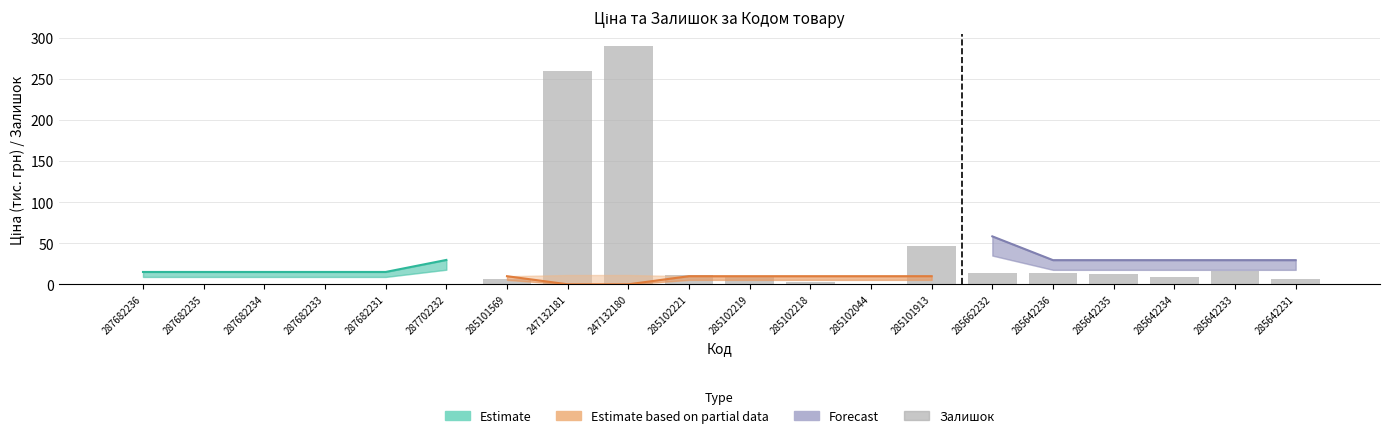

At which category does the chart reach its peak across all series?

247132180